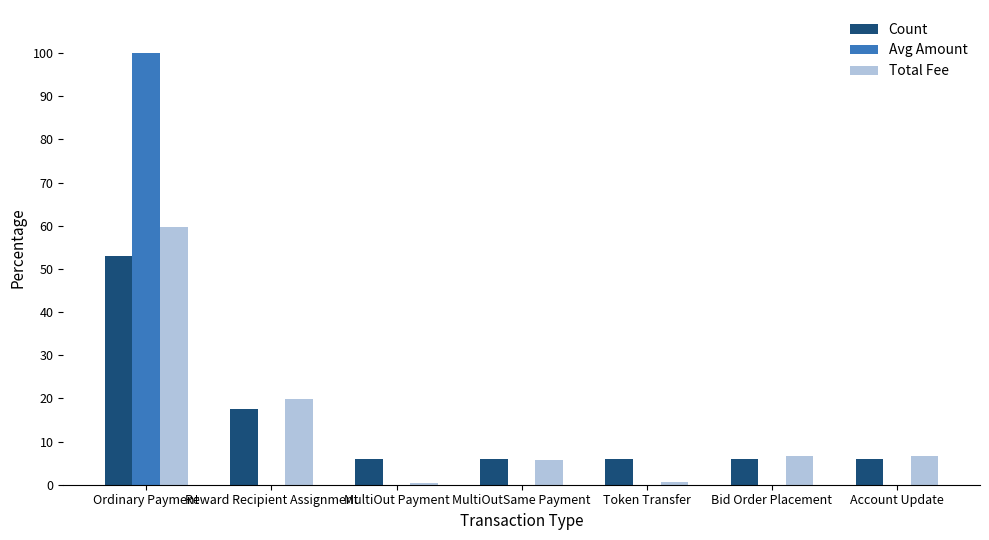

Which category has the highest value across all series?

Ordinary Payment